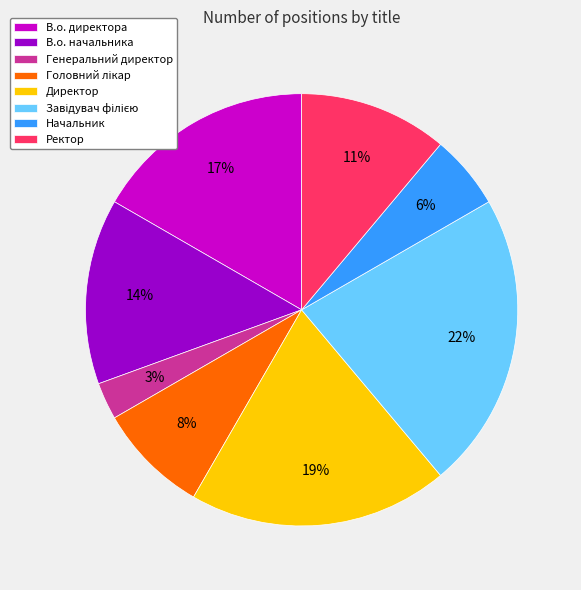

Count the number of slices in the pie.

8